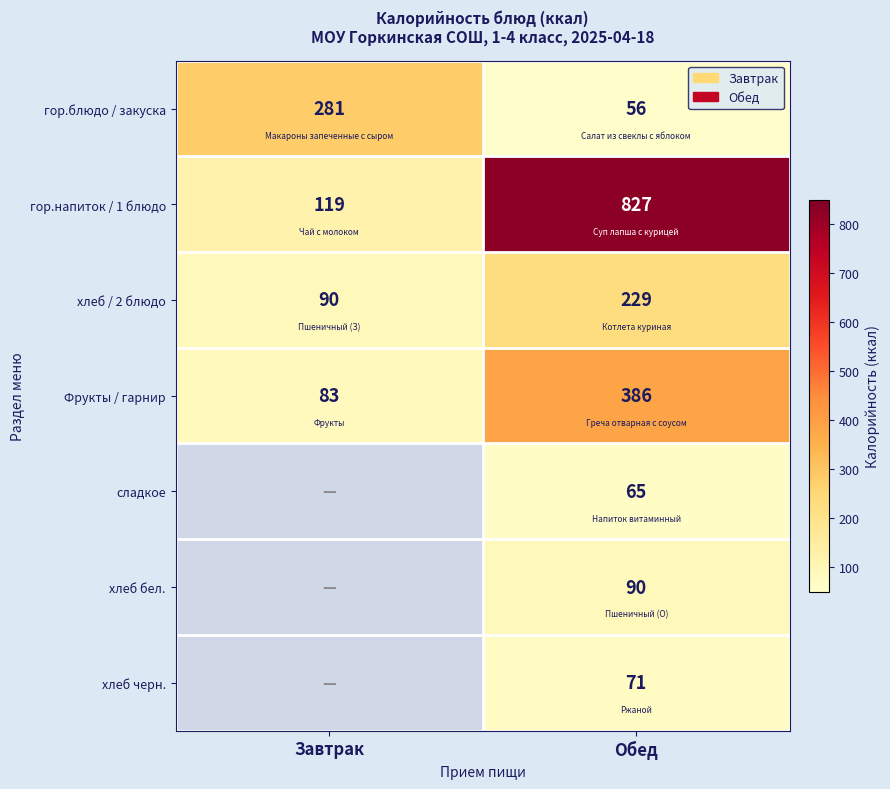

What is the approximate value of гор.напиток / 1 блюдо at Завтрак?

119